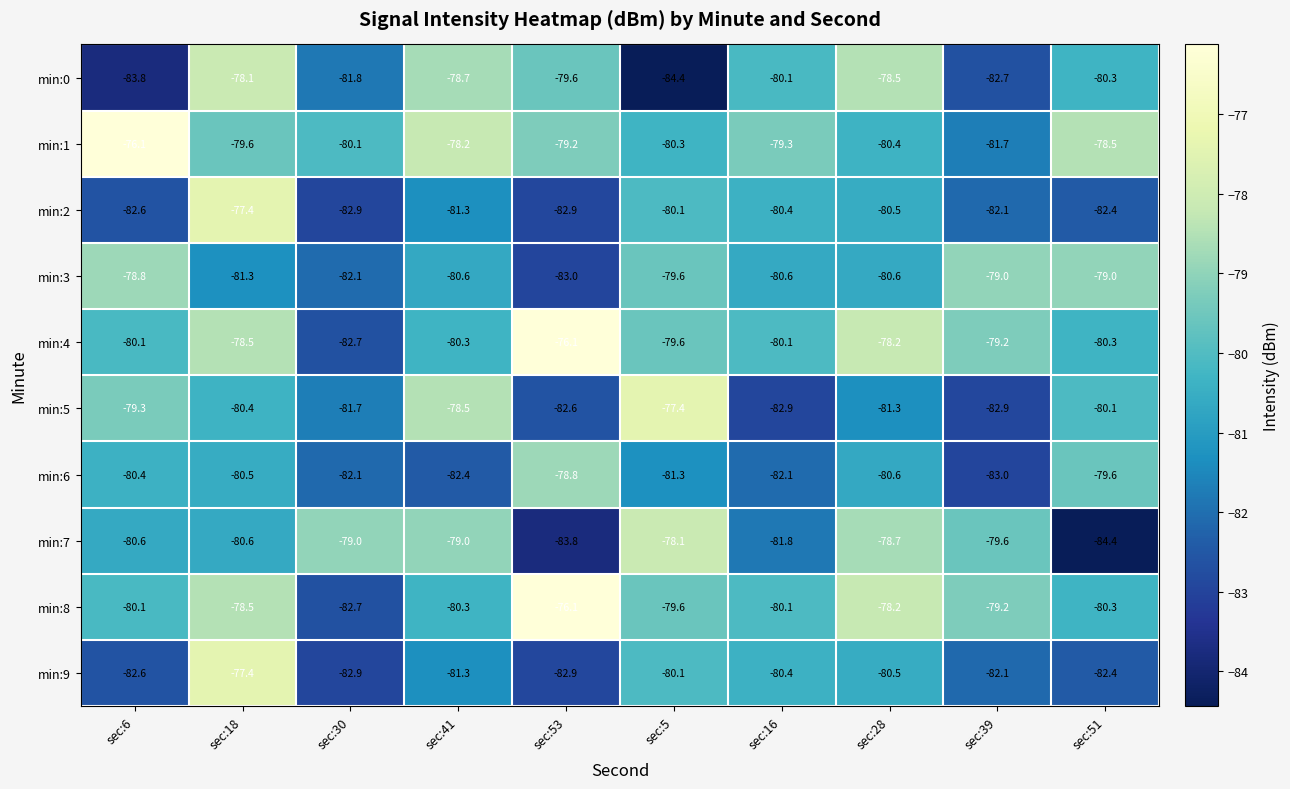

True or false: min:8 has a value of -80.3 at sec:41.

True